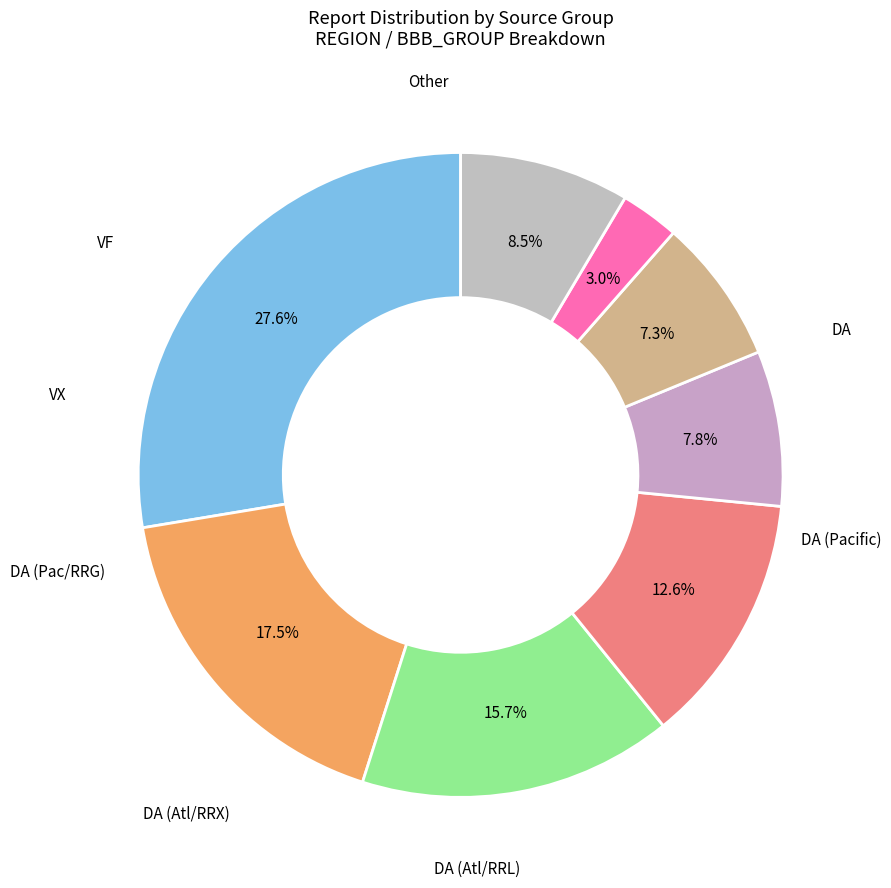

How many segments does this pie chart have?

8